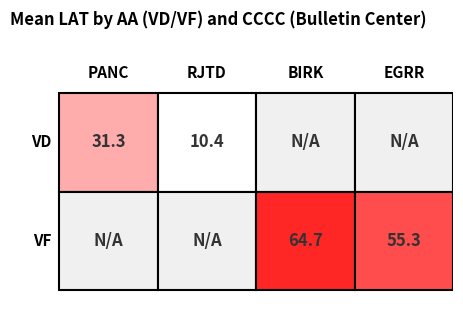

Is the value of VF at SN_4 greater than the value of VD at SN_2?

Yes